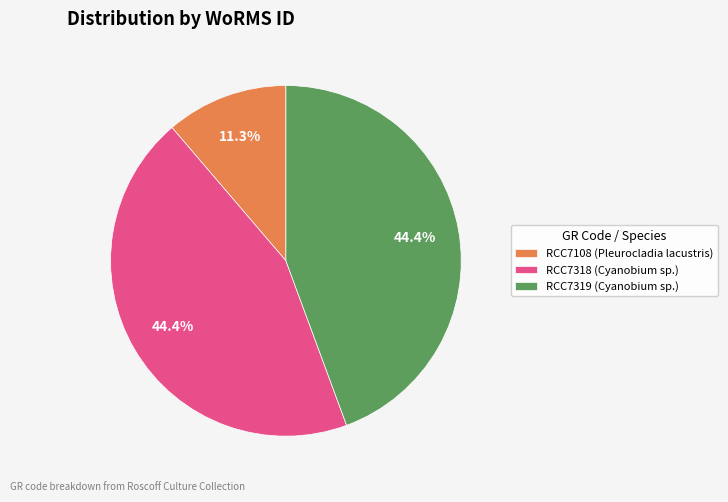

Does RCC7108 (Pleurocladia lacustris) account for over 50% of the chart?

No